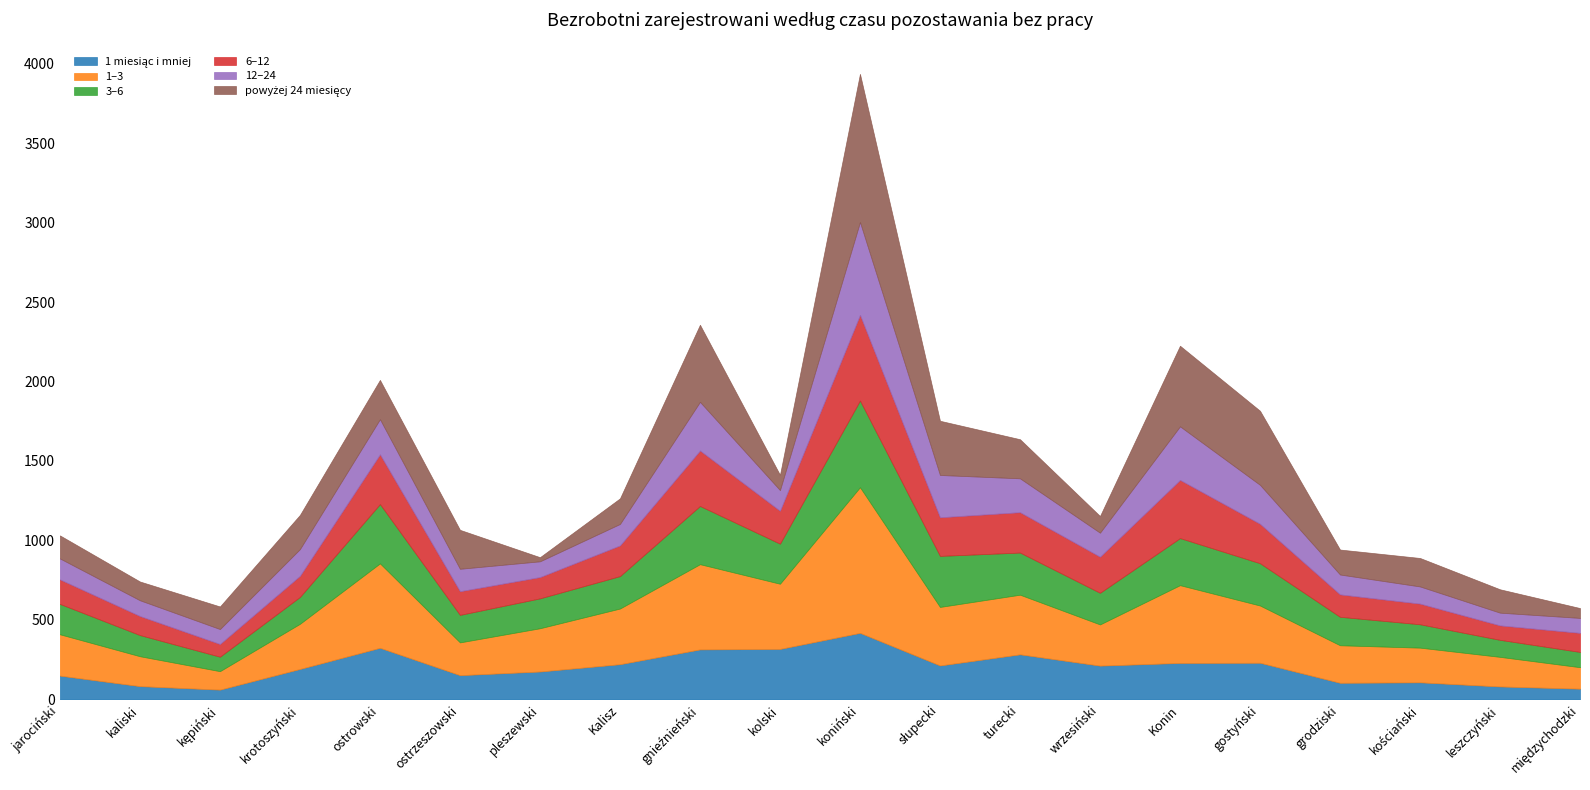

Which category has the lowest value across all series?

pleszewski